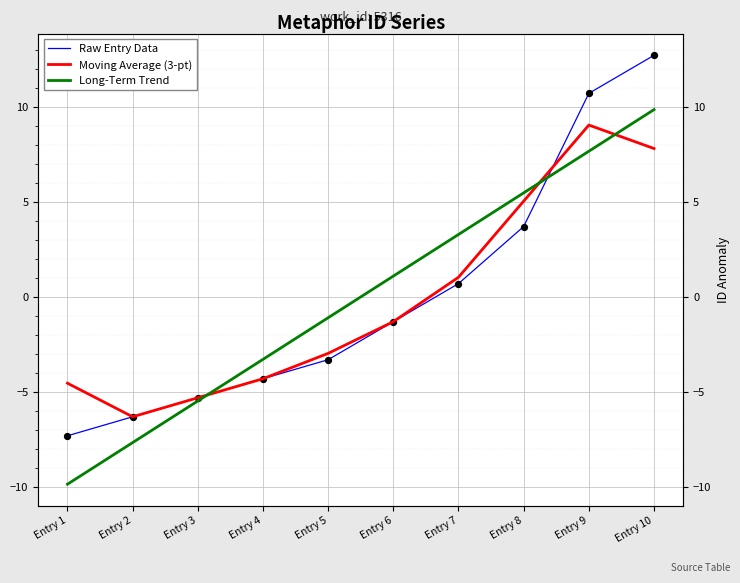

Which series has the largest total across all categories?

Long-Term Trend